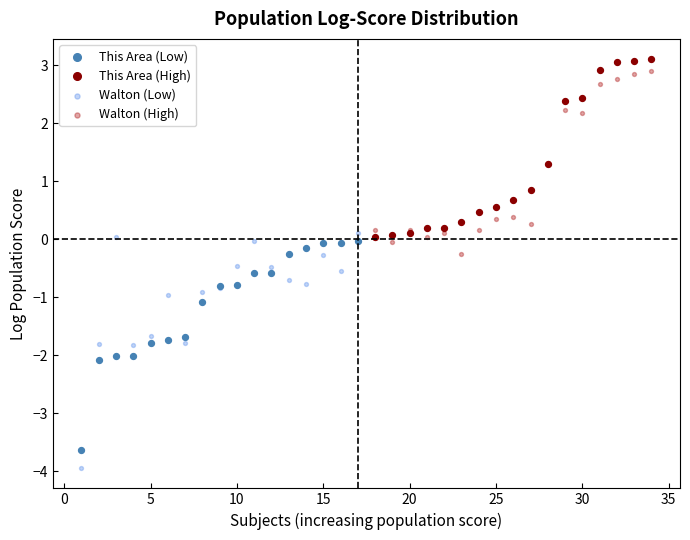

Which series reaches the minimum Y coordinate?

Walton (Low)